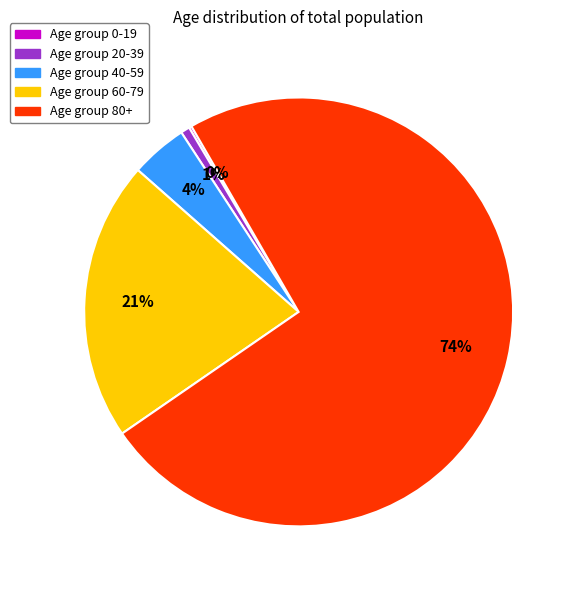

Is there a majority slice in this chart?

Yes